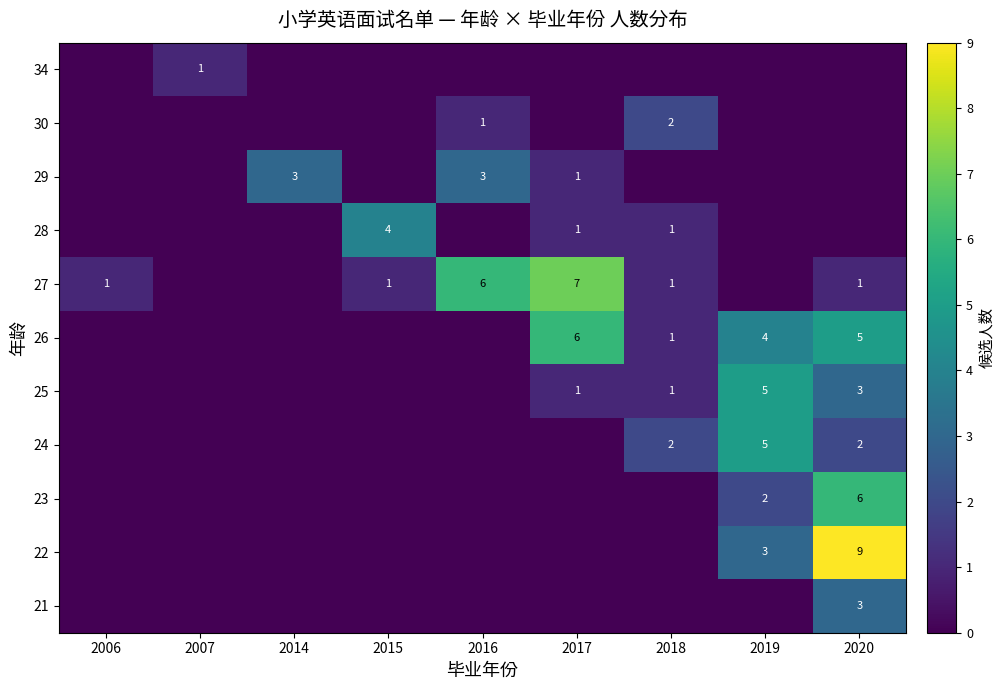

The 26 series shows 1 at 2018. True or false?

True